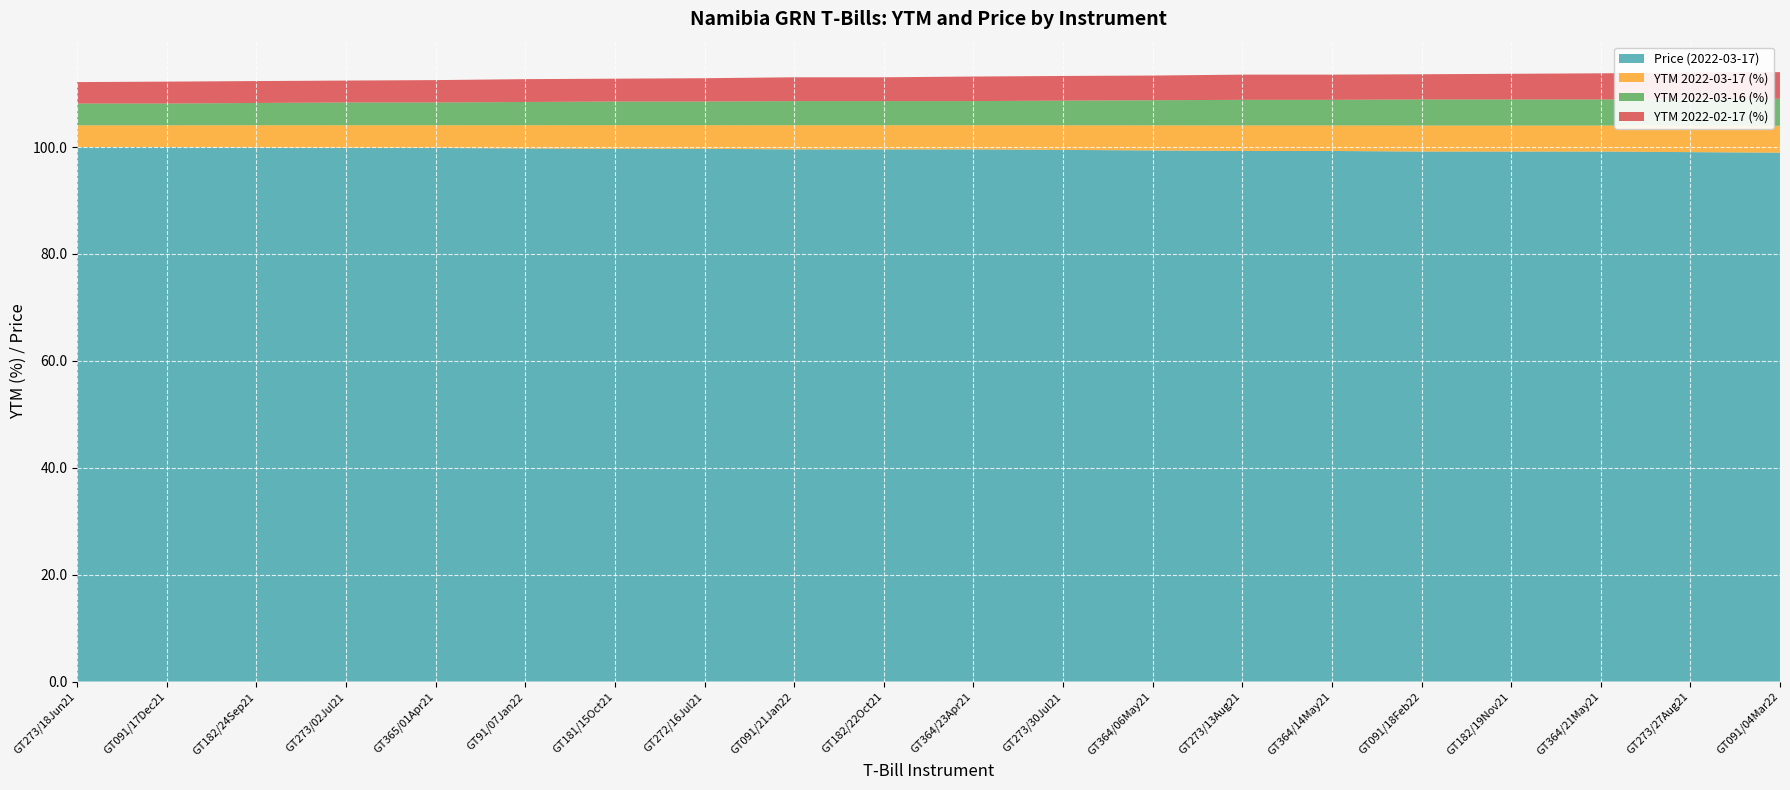

Reading left to right, list all the values displayed in this chart.

Price (2022-03-17): GT273/18Jun21=100.0	GT091/17Dec21=100.0	GT182/24Sep21=99.9	GT273/02Jul21=99.8	GT365/01Apr21=99.8	GT91/07Jan22=99.7	GT181/15Oct21=99.7	GT272/16Jul21=99.7	GT091/21Jan22=99.6	GT182/22Oct21=99.6	GT364/23Apr21=99.6	GT273/30Jul21=99.5	GT364/06May21=99.4	GT273/13Aug21=99.3	GT364/14May21=99.3	GT091/18Feb22=99.2	GT182/19Nov21=99.2	GT364/21May21=99.2	GT273/27Aug21=99.0	GT091/04Mar22=98.9
YTM 2022-03-17 (%): GT273/18Jun21=4.1	GT091/17Dec21=4.1	GT182/24Sep21=4.2	GT273/02Jul21=4.3	GT365/01Apr21=4.3	GT91/07Jan22=4.3	GT181/15Oct21=4.4	GT272/16Jul21=4.4	GT091/21Jan22=4.5	GT182/22Oct21=4.5	GT364/23Apr21=4.5	GT273/30Jul21=4.6	GT364/06May21=4.7	GT273/13Aug21=4.8	GT364/14May21=4.8	GT091/18Feb22=4.9	GT182/19Nov21=4.9	GT364/21May21=4.9	GT273/27Aug21=5.0	GT091/04Mar22=5.0
YTM 2022-03-16 (%): GT273/18Jun21=4.1	GT091/17Dec21=4.1	GT182/24Sep21=4.2	GT273/02Jul21=4.3	GT365/01Apr21=4.3	GT91/07Jan22=4.3	GT181/15Oct21=4.4	GT272/16Jul21=4.4	GT091/21Jan22=4.5	GT182/22Oct21=4.5	GT364/23Apr21=4.5	GT273/30Jul21=4.6	GT364/06May21=4.7	GT273/13Aug21=4.8	GT364/14May21=4.8	GT091/18Feb22=4.9	GT182/19Nov21=4.9	GT364/21May21=4.9	GT273/27Aug21=5.0	GT091/04Mar22=5.1
YTM 2022-02-17 (%): GT273/18Jun21=4.0	GT091/17Dec21=4.1	GT182/24Sep21=4.1	GT273/02Jul21=4.1	GT365/01Apr21=4.2	GT91/07Jan22=4.3	GT181/15Oct21=4.3	GT272/16Jul21=4.4	GT091/21Jan22=4.5	GT182/22Oct21=4.5	GT364/23Apr21=4.6	GT273/30Jul21=4.6	GT364/06May21=4.6	GT273/13Aug21=4.7	GT364/14May21=4.7	GT091/18Feb22=4.7	GT182/19Nov21=4.8	GT364/21May21=4.9	GT273/27Aug21=5.0	GT091/04Mar22=5.0